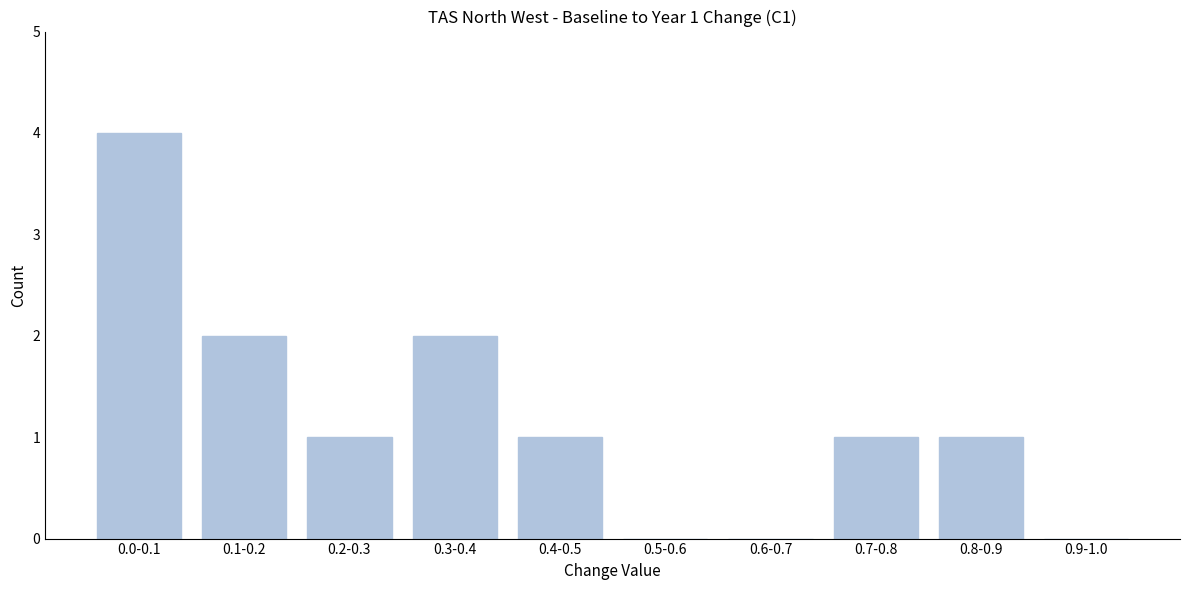

Reading left to right, extract all data points from this chart.

0.0-0.1=4	0.1-0.2=2	0.2-0.3=1	0.3-0.4=2	0.4-0.5=1	0.5-0.6=0	0.6-0.7=0	0.7-0.8=1	0.8-0.9=1	0.9-1.0=0